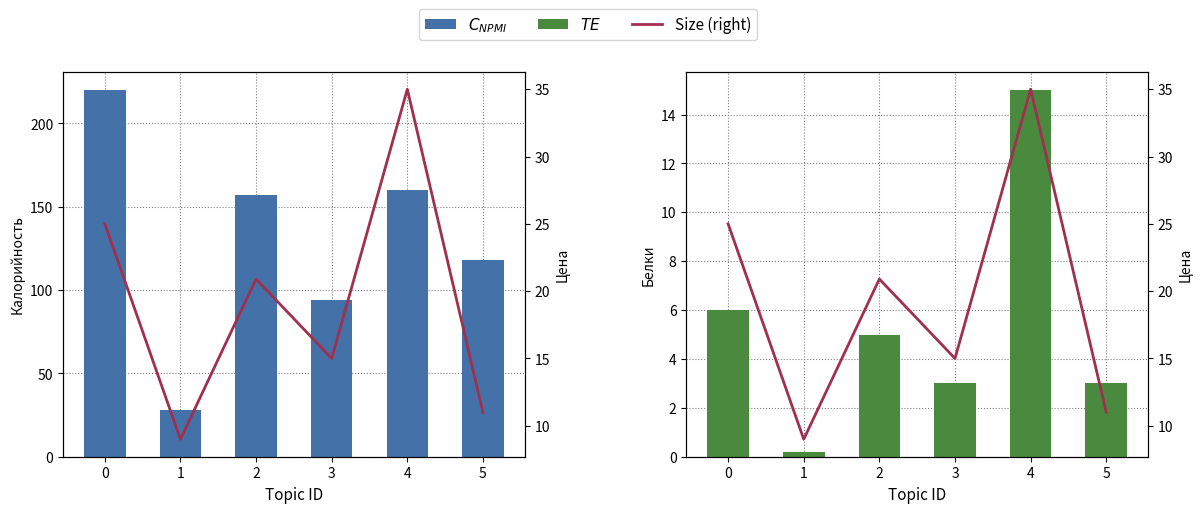

What is the difference between the maximum and minimum values in the Цена (right) series?

26.0